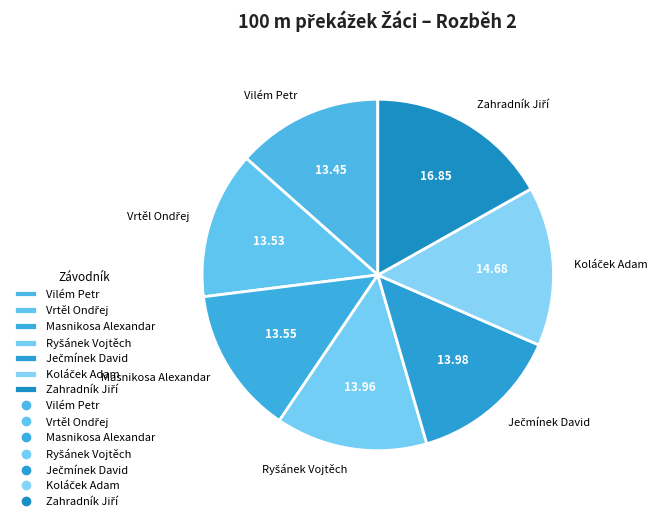

How many slices are in this pie chart?

7